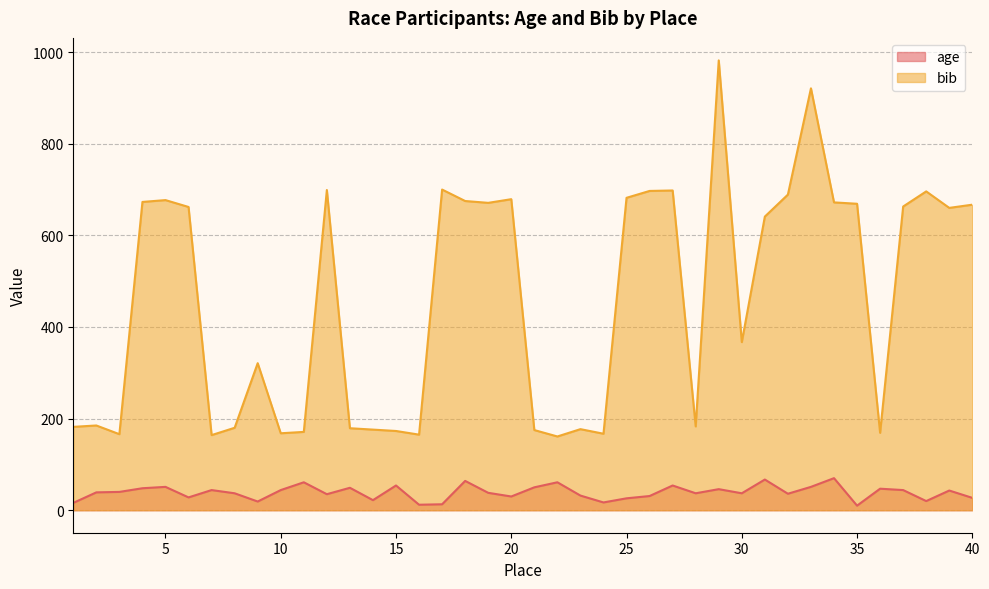

Rank the series by their average value, from lowest to highest.

age, bib